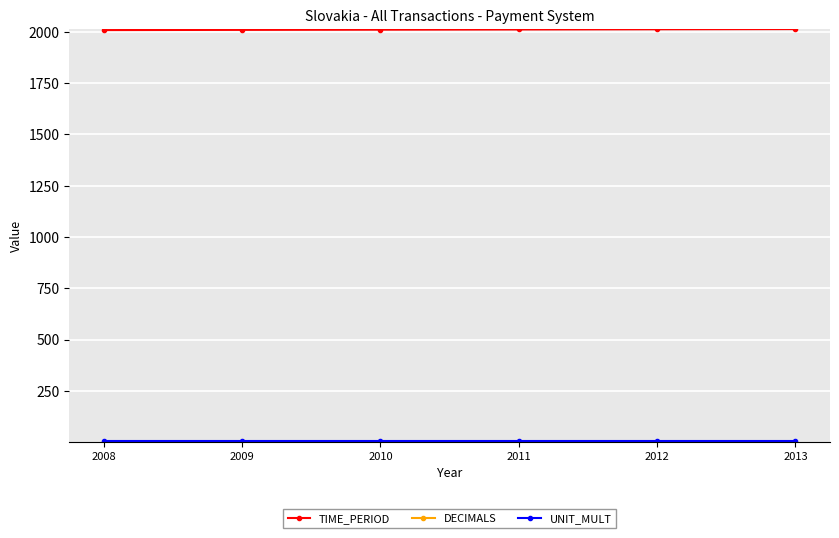

Which series has the largest total across all categories?

TIME_PERIOD